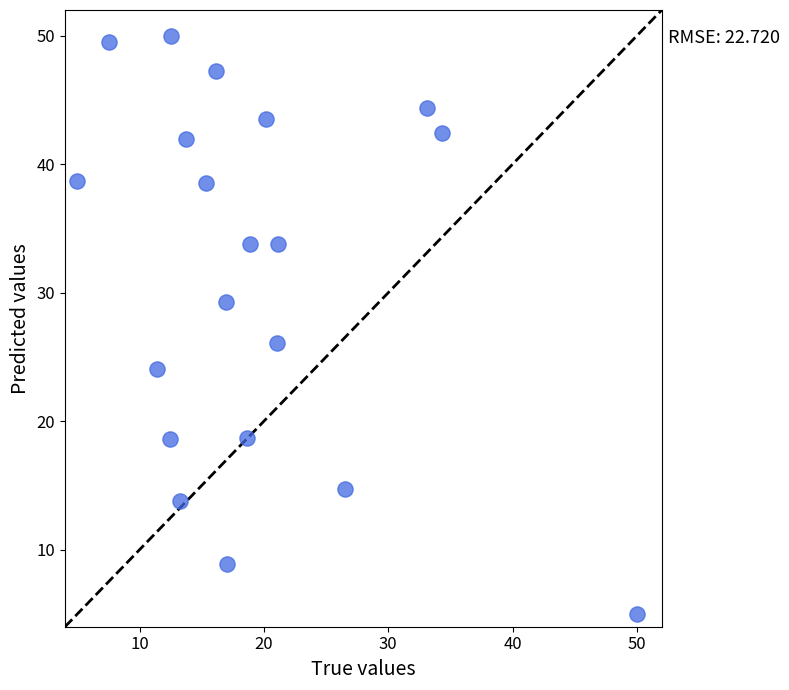

What Y value in the scatter plot is closest to 27?

26.1